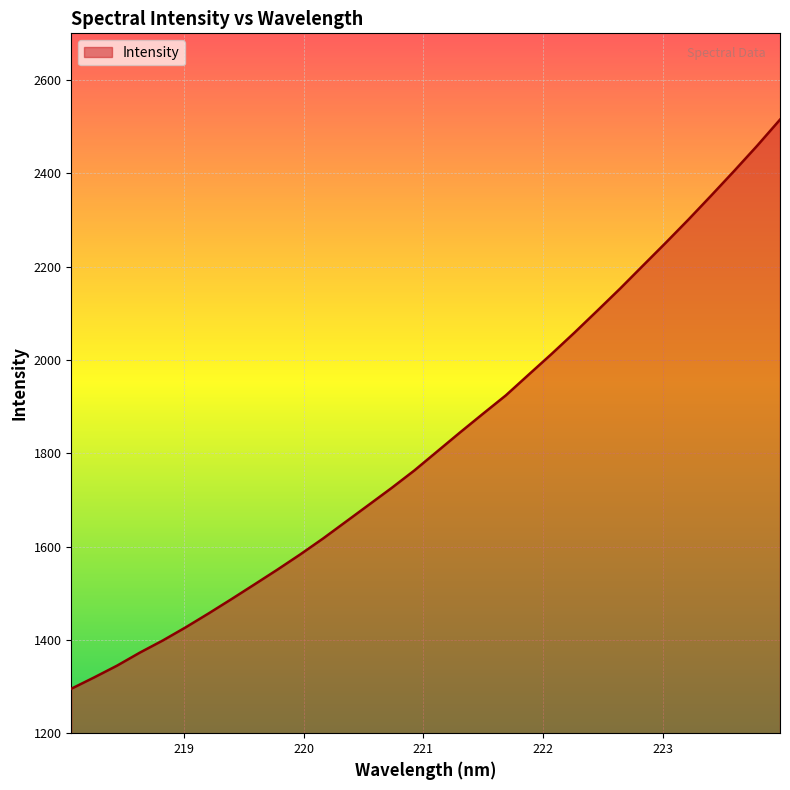

What is the difference between the maximum and minimum values?

1219.8